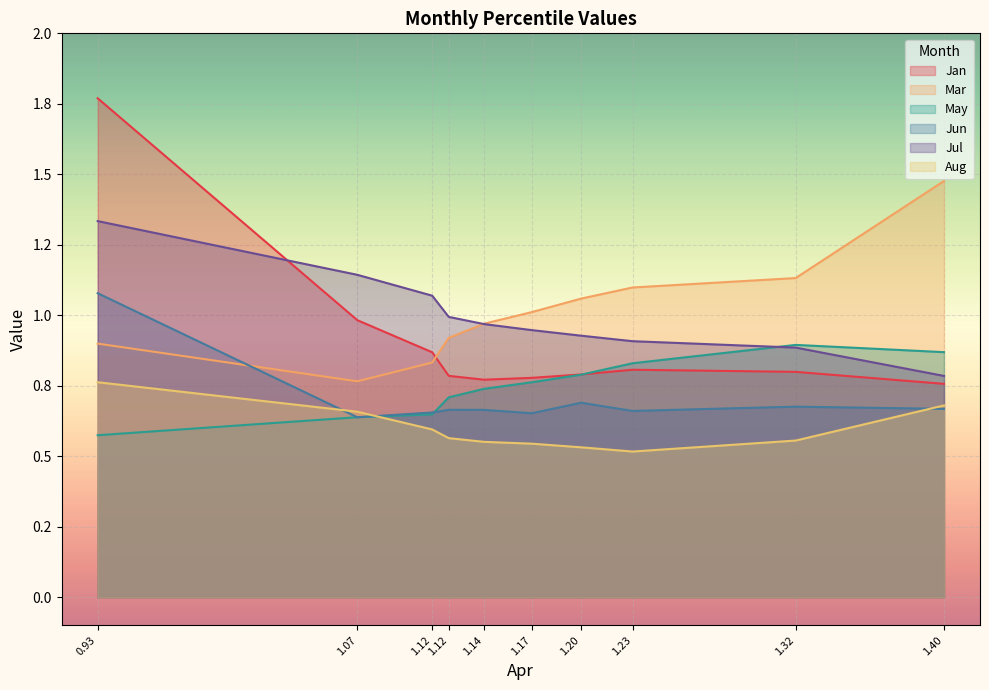

What is the value of the Aug point at the 3rd from the left?

0.6